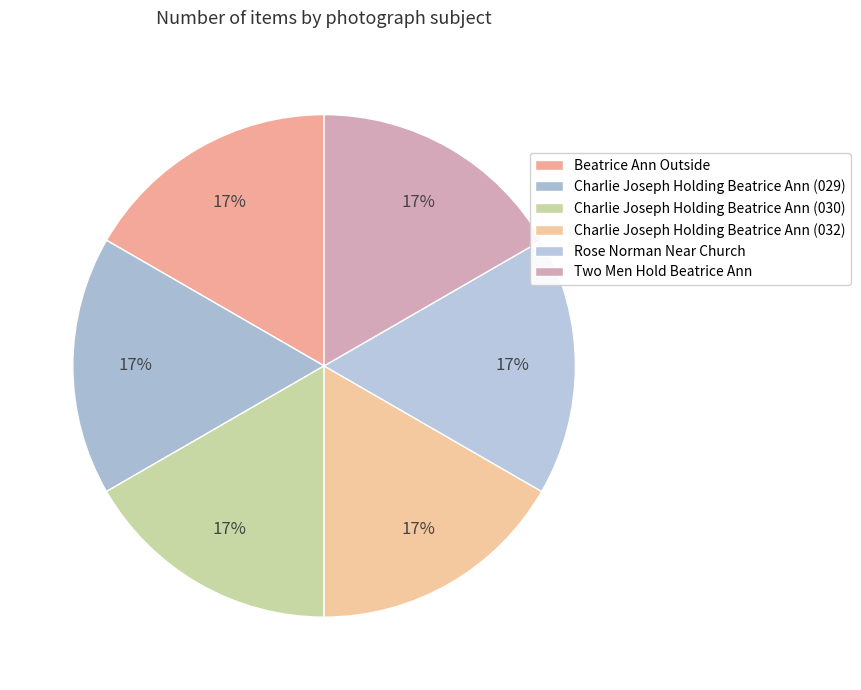

What is the smallest slice in the pie chart?

Rose Norman Near Church